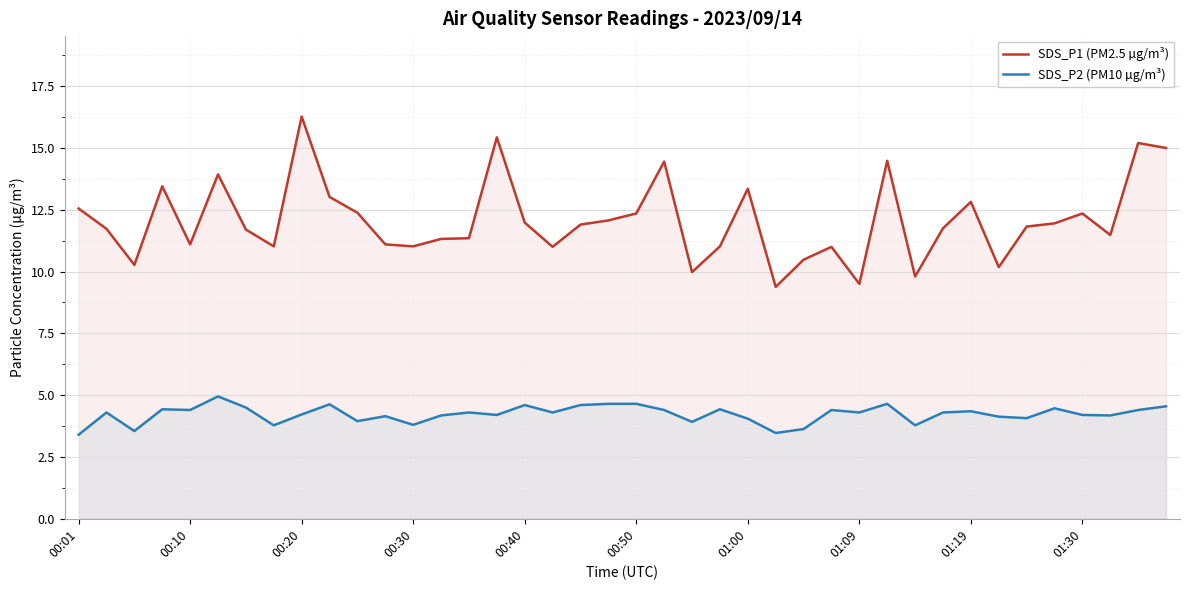

Where does the SDS_P1 (PM2.5 µg/m³) series first go above 11?

00:01